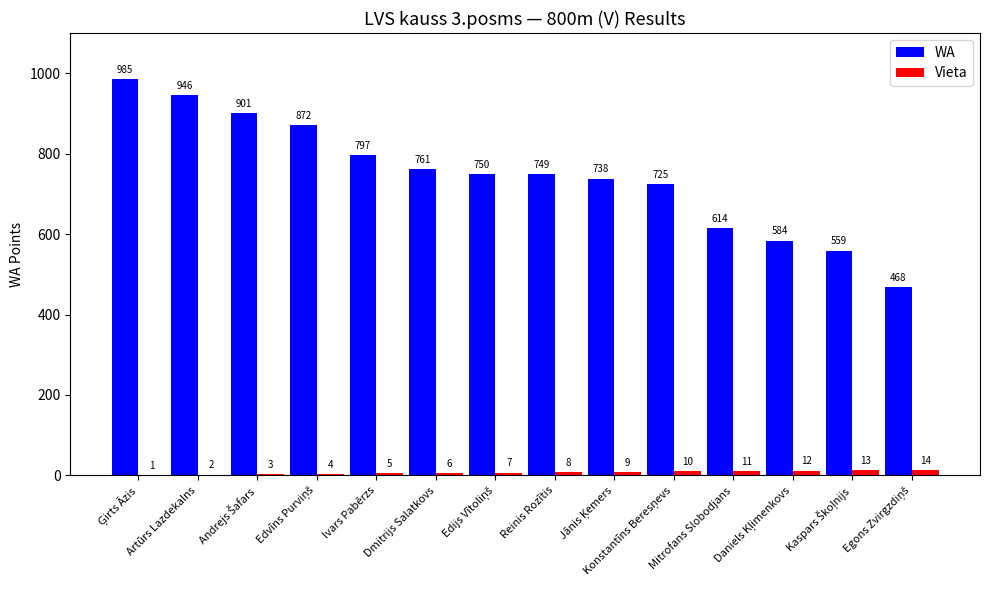

What is the sum of all WA values?

10449